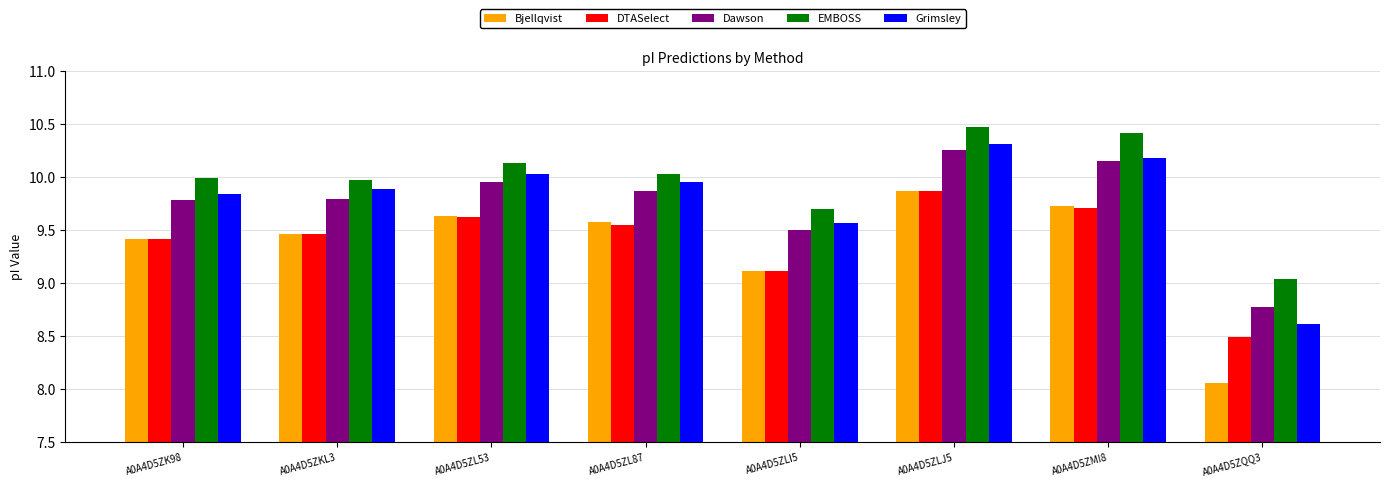

What is the maximum value for Grimsley?

10.3